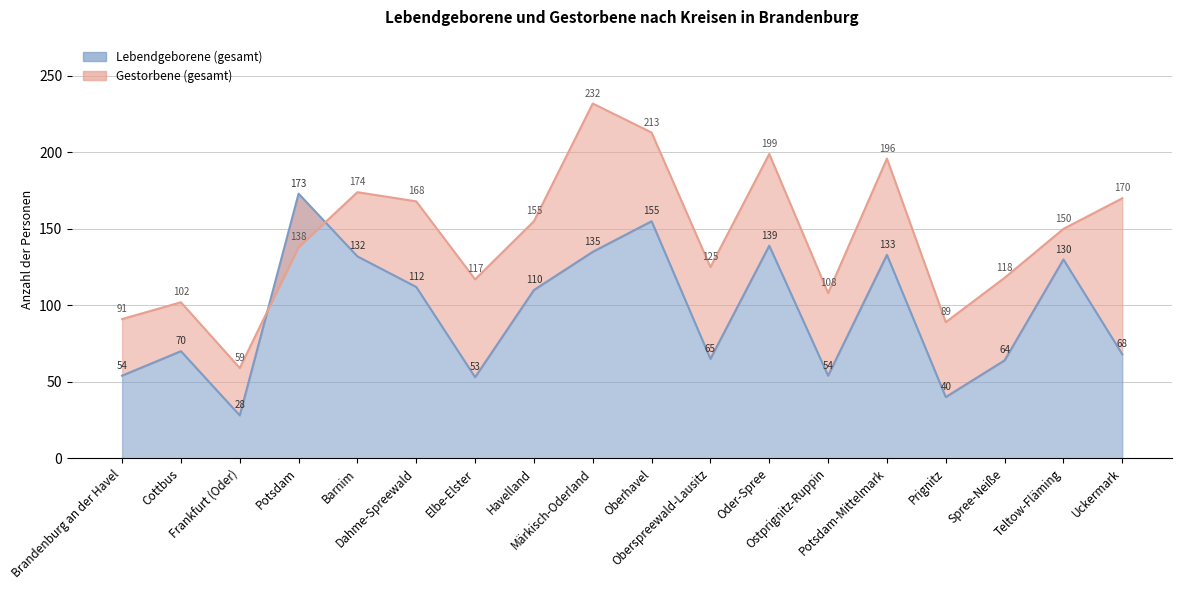

Does the chart have visible grid lines?

Yes